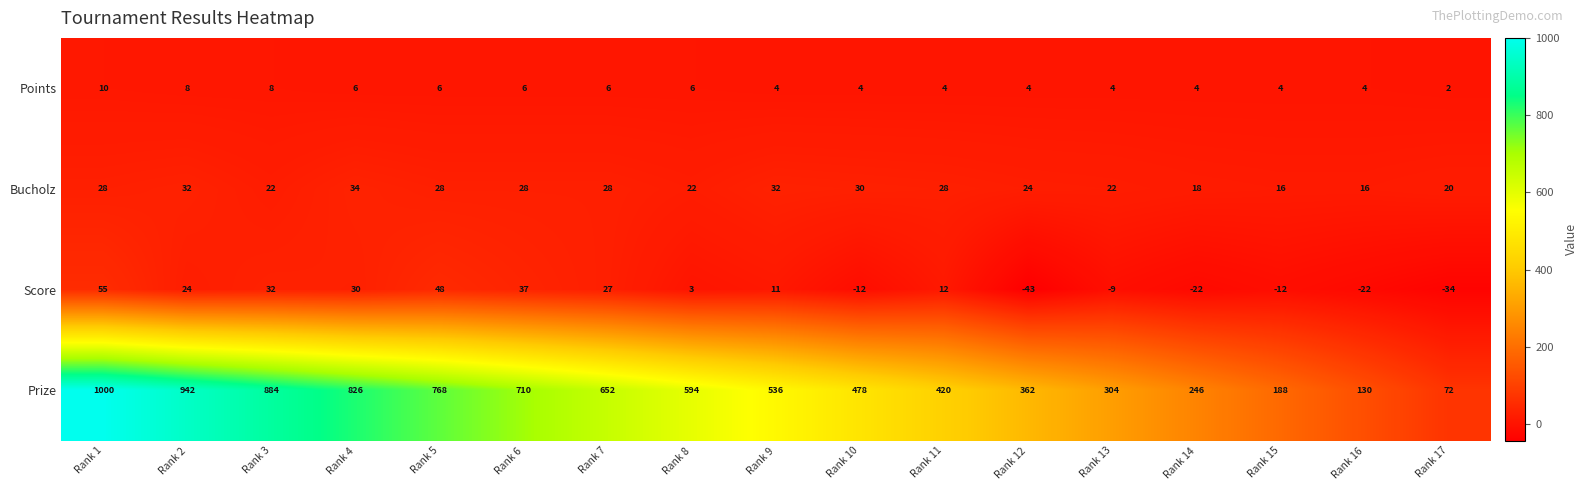

List the series in order of their peak value, highest first.

Prize, Score, Bucholz, Points